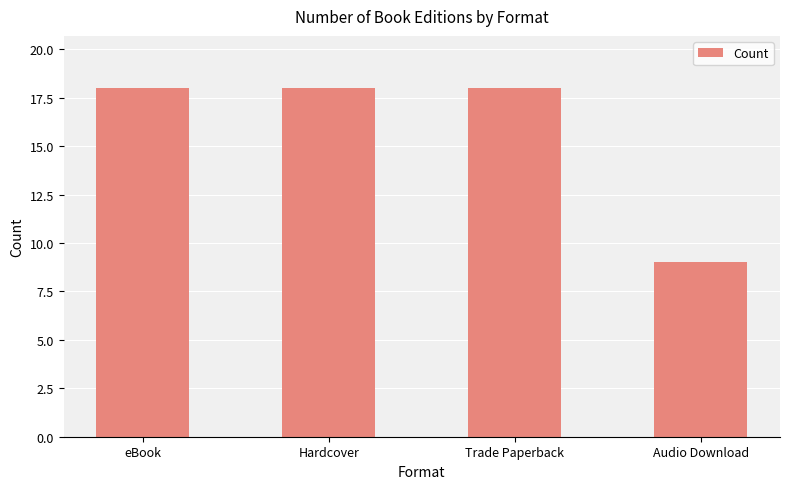

Reading left to right, extract all data points from this chart.

18	18	18	9